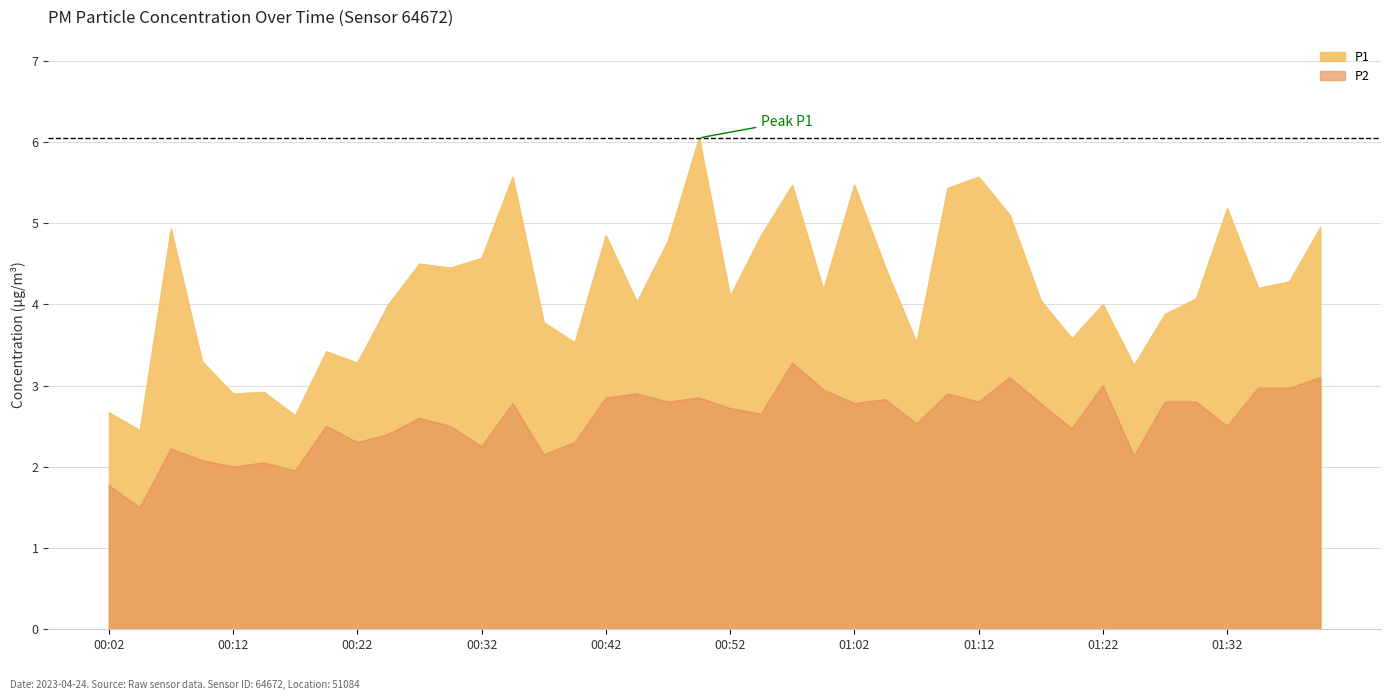

Count the number of categories in the chart.

40